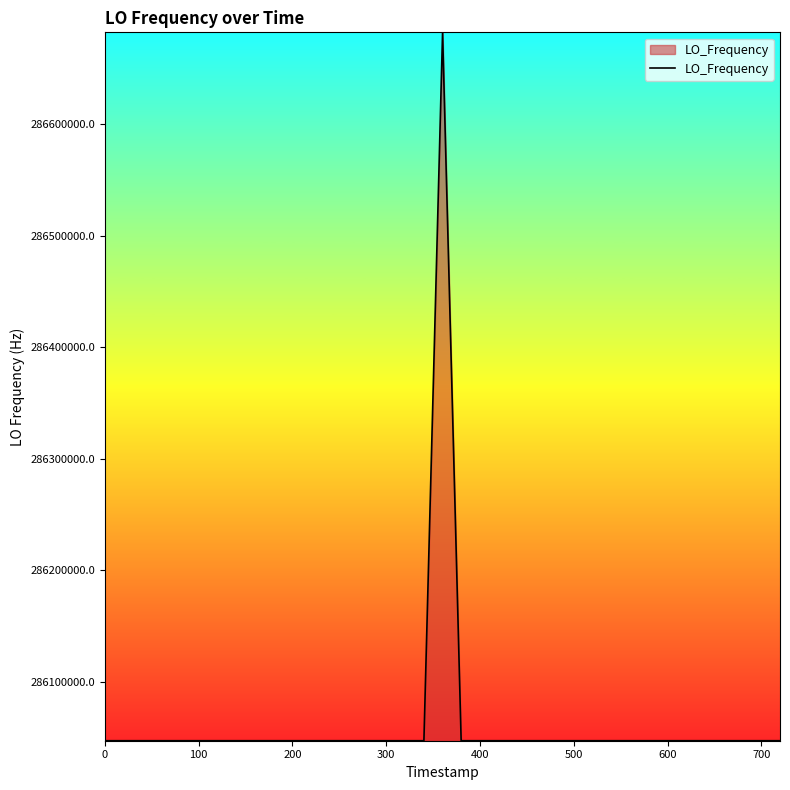

What is the greatest value displayed?

286682700.8